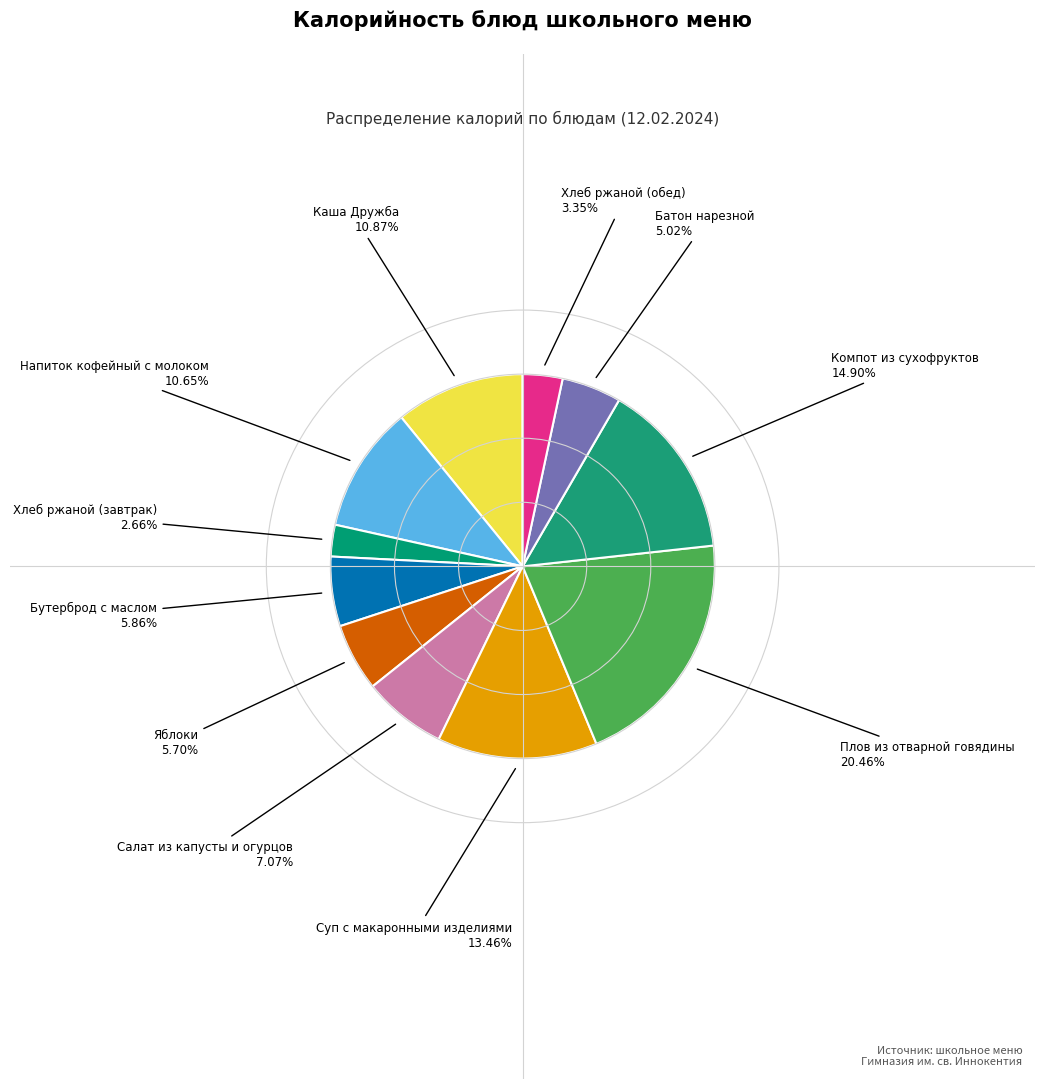

What is the largest slice in the pie chart?

Плов из отварной говядины